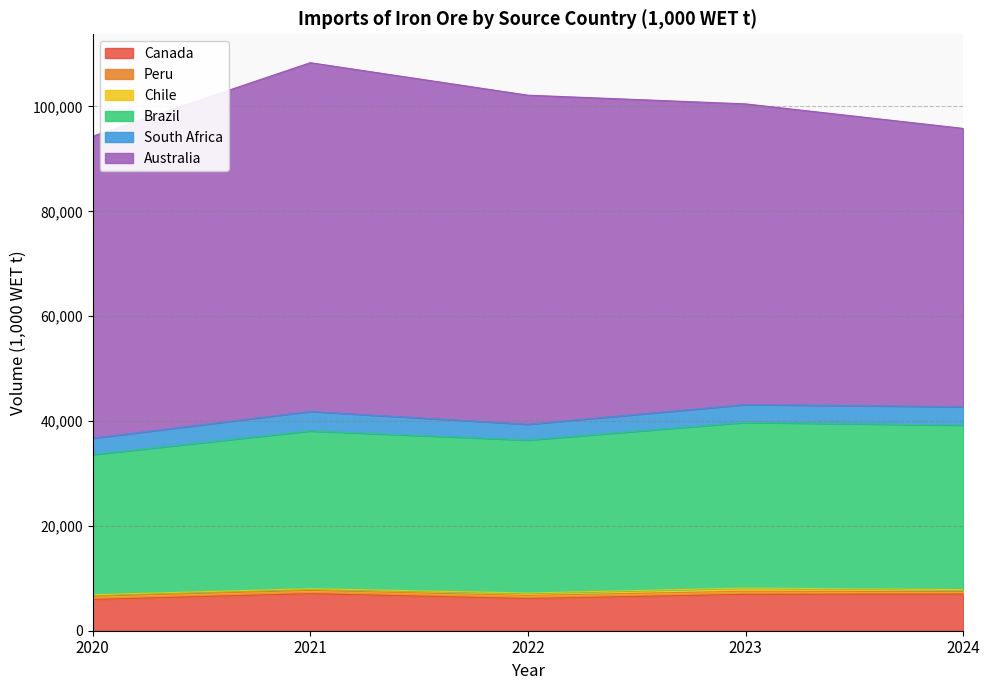

True or false: Peru has a value of 673.6 at 2024.

False